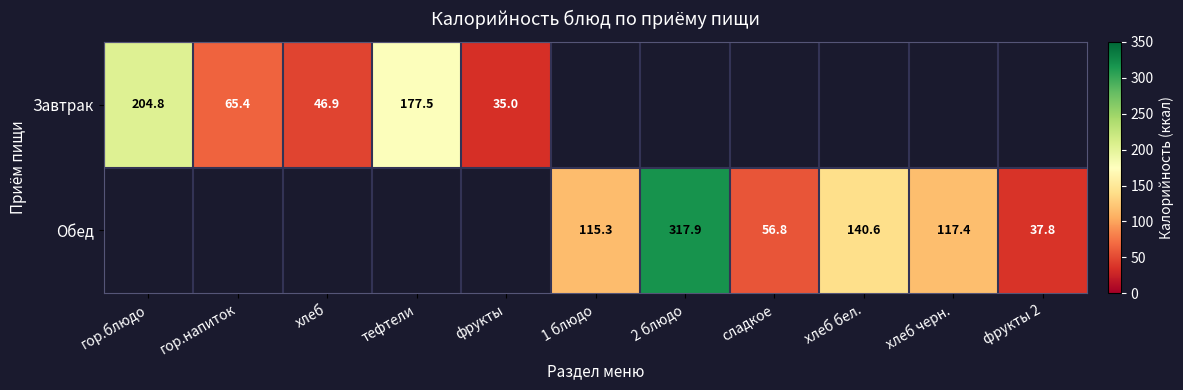

The Завтрак series shows 204.8 at гор.блюдо. True or false?

True